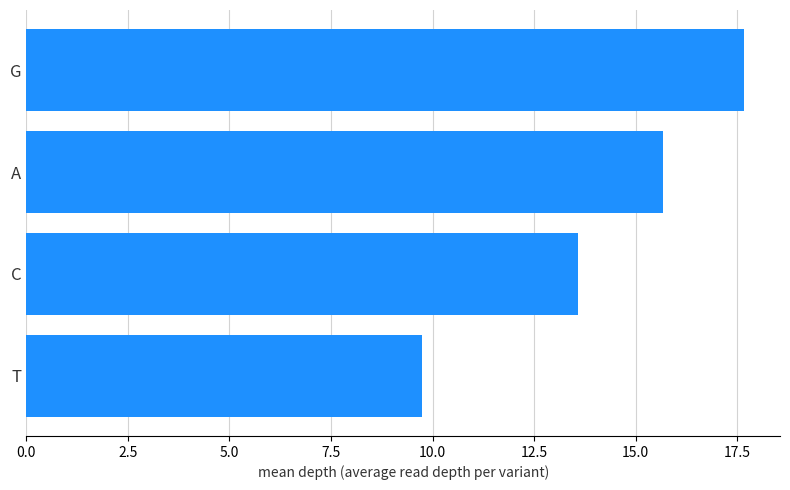

Reading top to bottom, what are all the values shown in this chart?

17.7	15.7	13.6	9.8